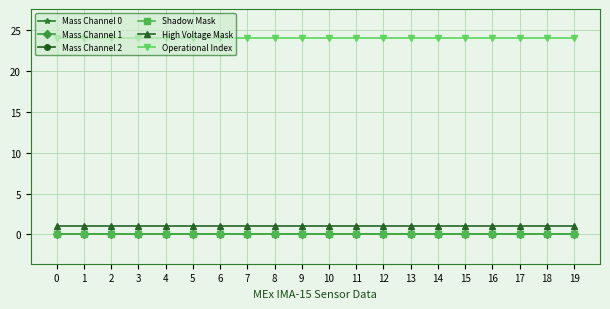

Is the value of Mass Channel 0 at 4 greater than the value of Shadow Mask at 10?

No